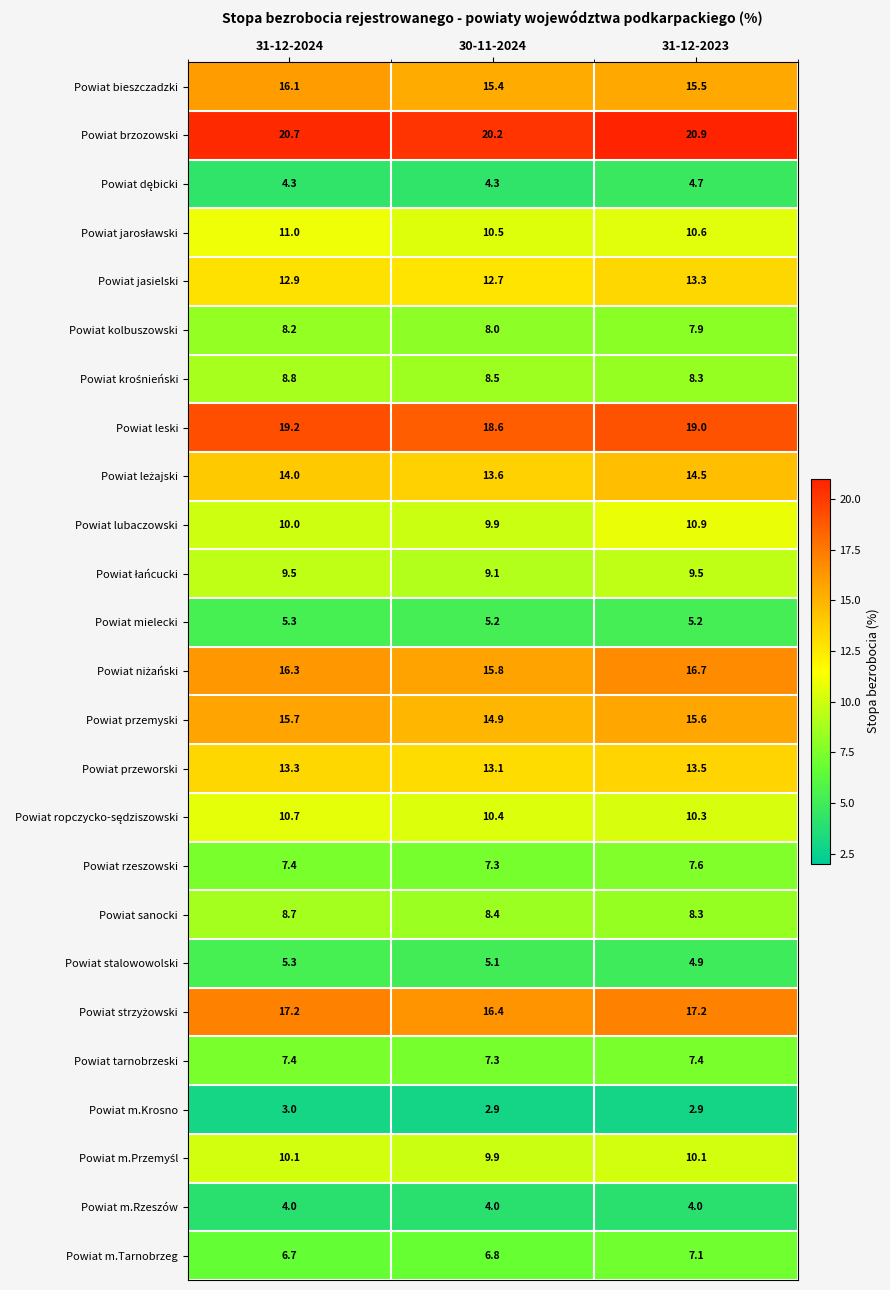

At which category is the sum across all series the highest?

31-12-2023